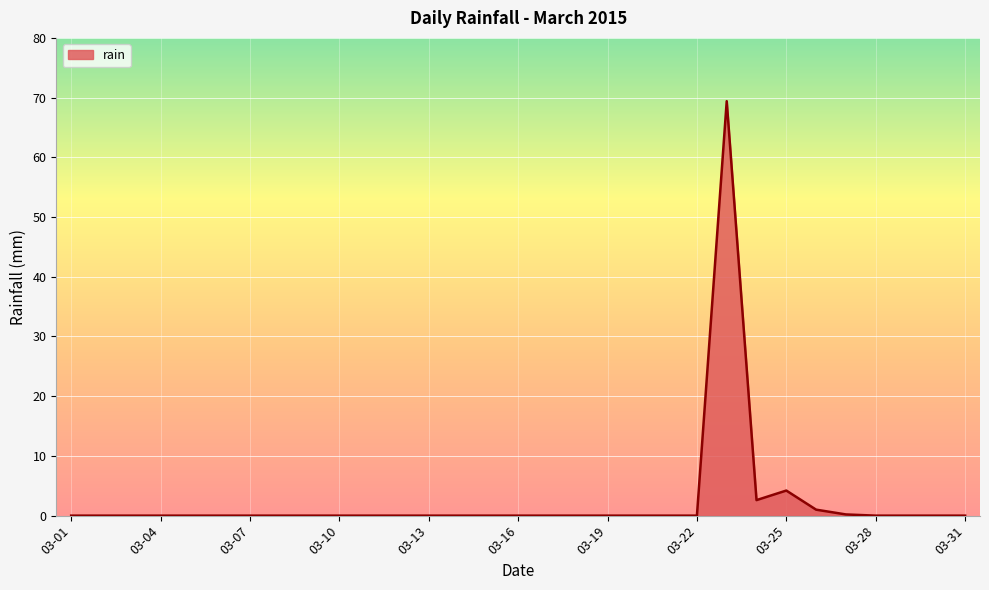

True or false: there are more than 2 points higher than both neighbors.

False